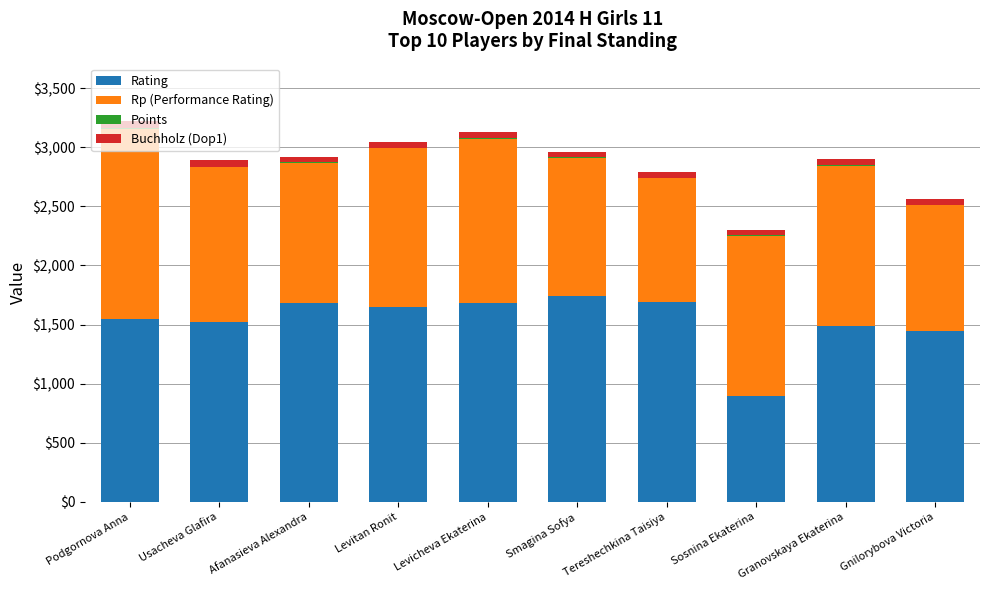

The Rating series shows 686.4 at Smagina Sofya. True or false?

False